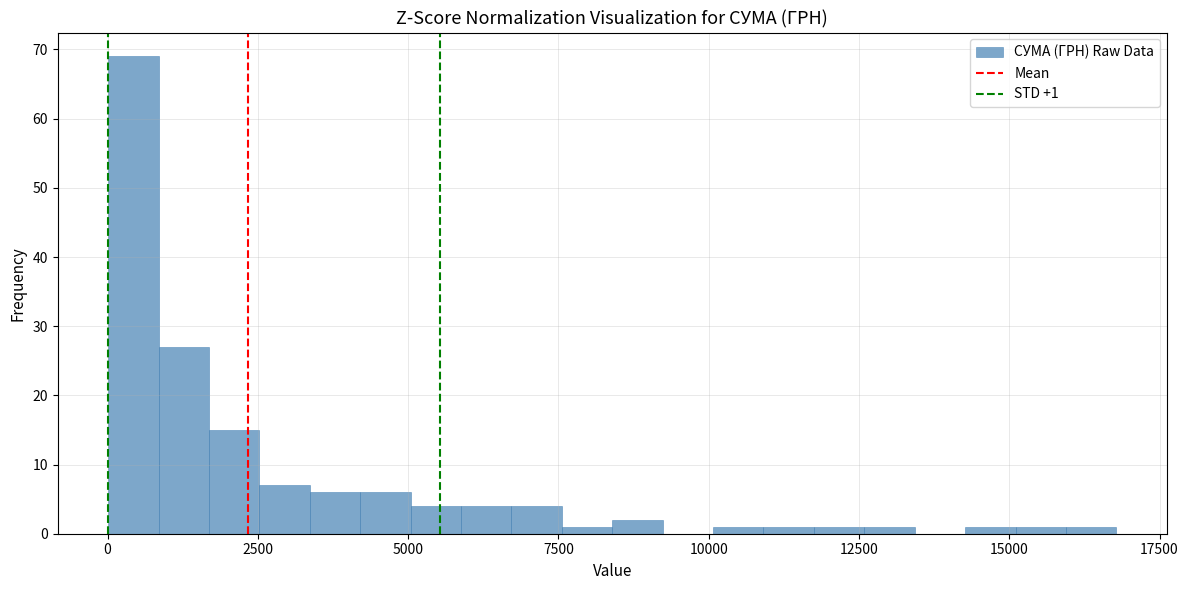

Read against the x-axis, roughly where is the centre of the tallest bar?

500